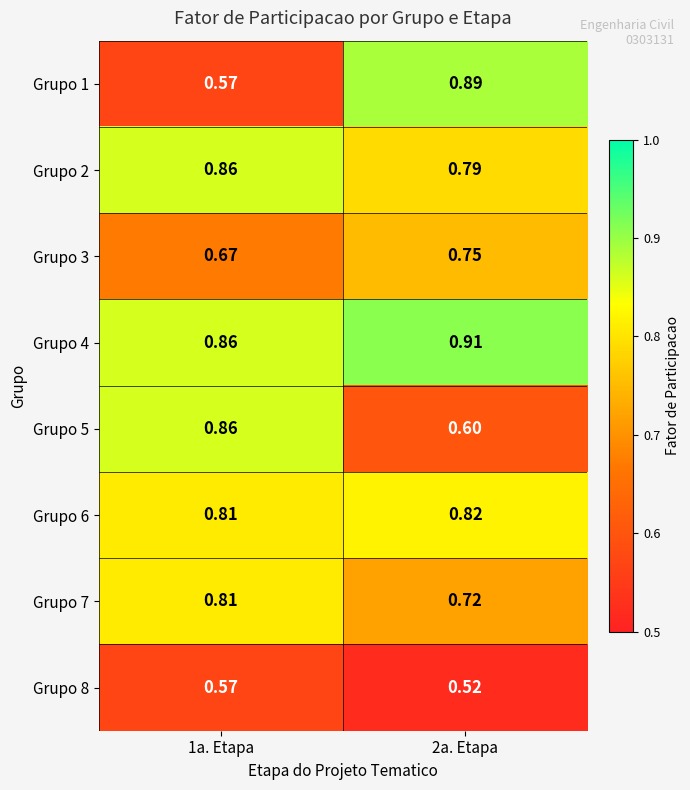

Is the value of Grupo 3 at 2a. Etapa greater than the value of Grupo 4 at 1a. Etapa?

No